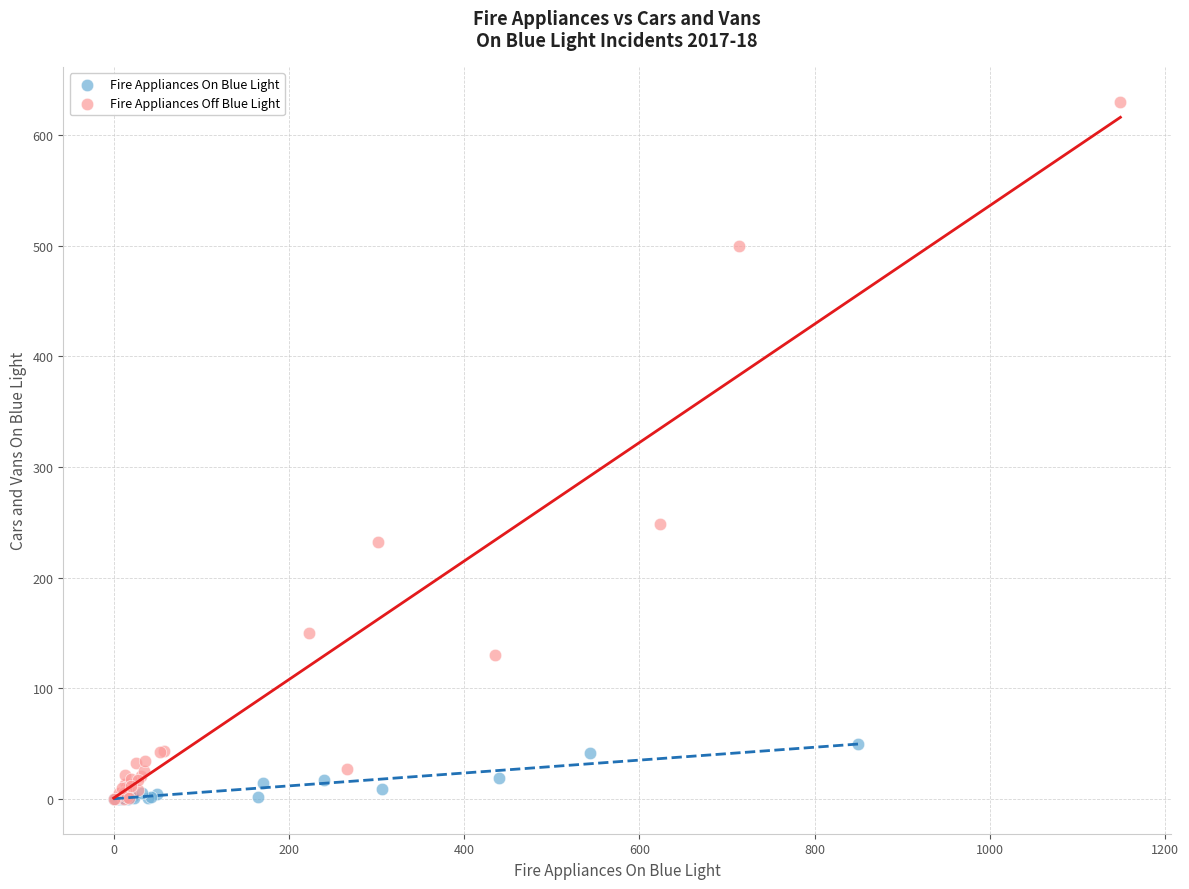

Which series has the largest Y range (max minus min)?

Fire Appliances Off Blue Light